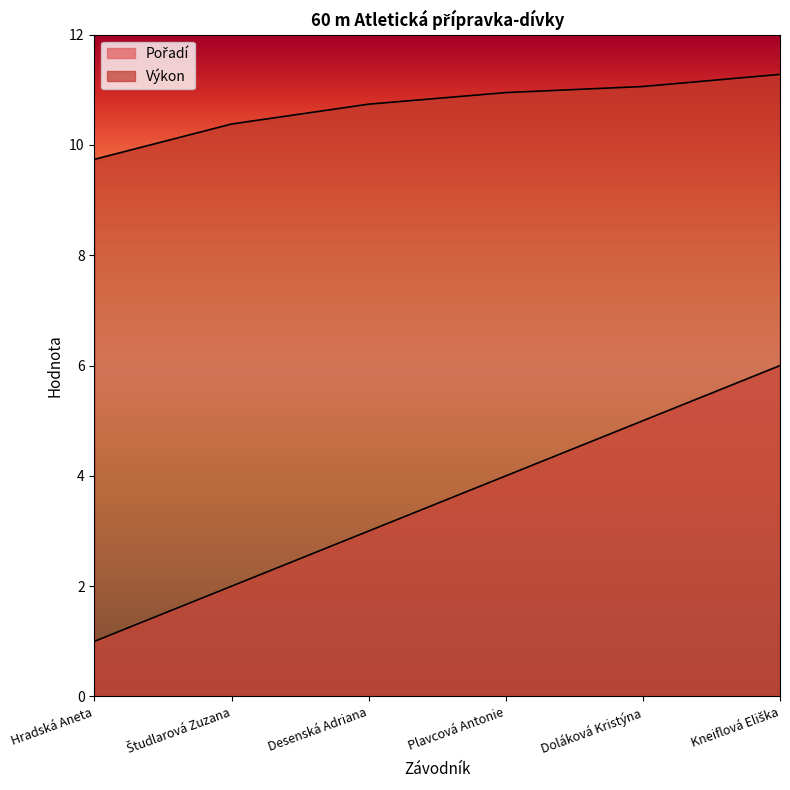

Which series has the largest total across all categories?

Výkon